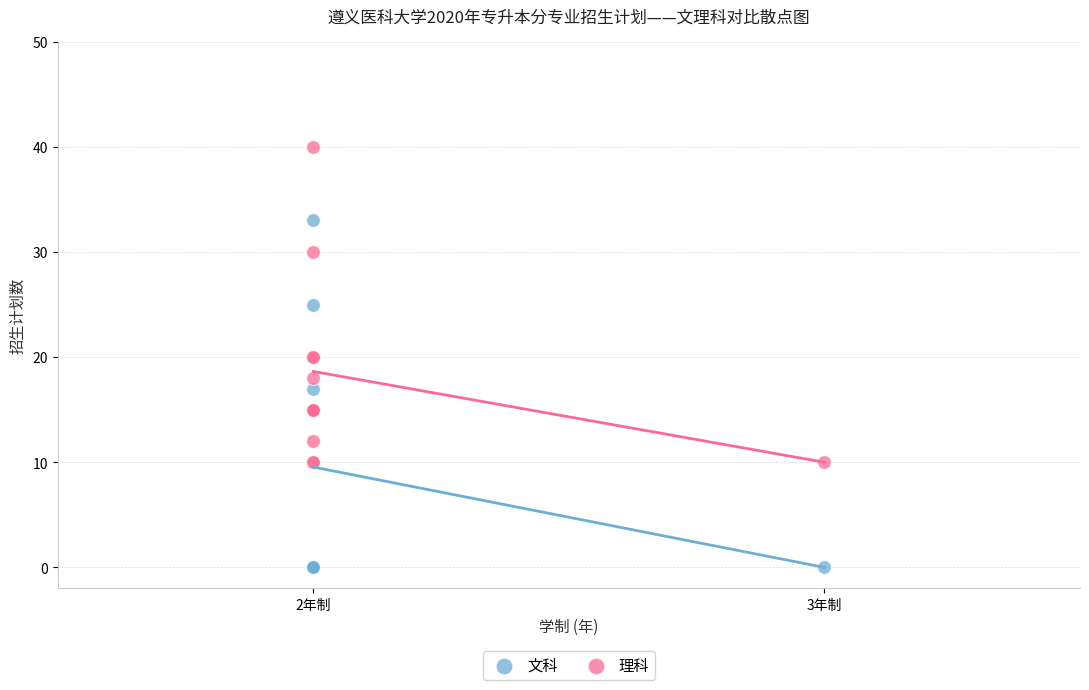

Which series contains the highest Y value?

理科